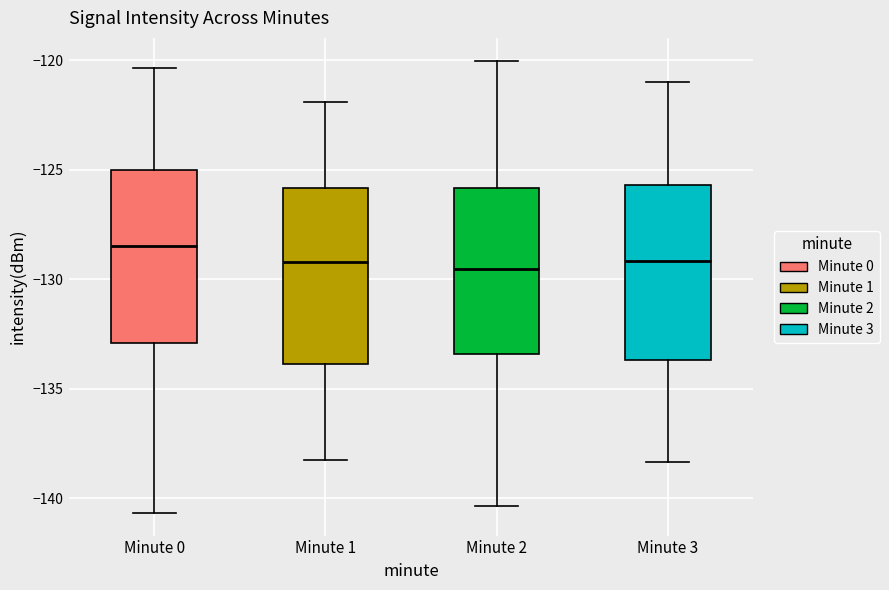

Where is the upper edge of the box for Minute 0 on the y-axis? The values are not printed on the chart, so give them approximately, as read against the axis.

-125.0